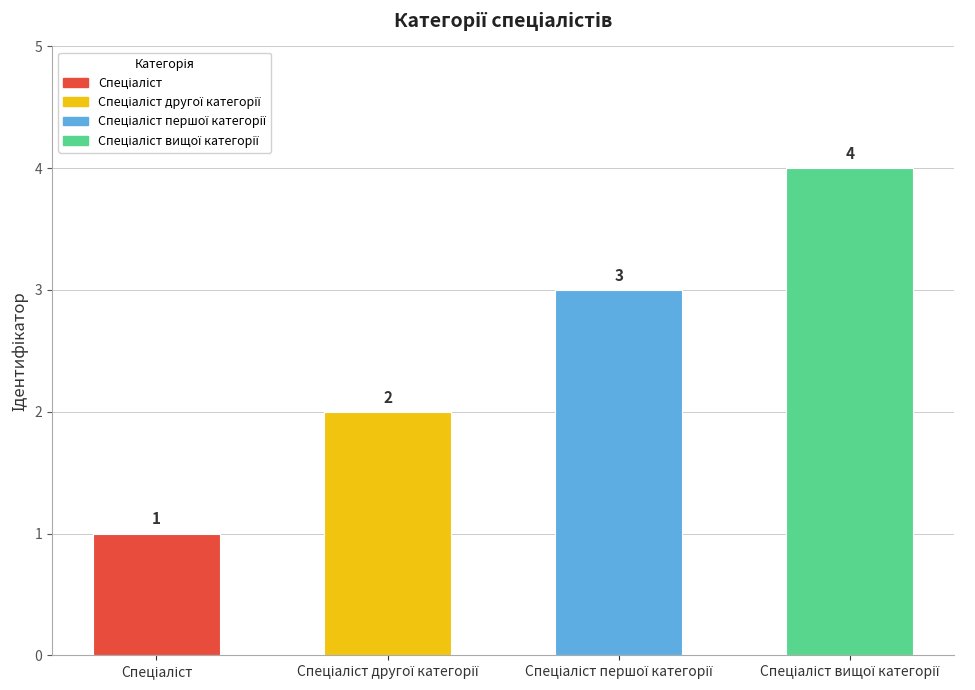

List the labels in order of value, smallest first.

Спеціаліст, Спеціаліст другої категорії, Спеціаліст першої категорії, Спеціаліст вищої категорії